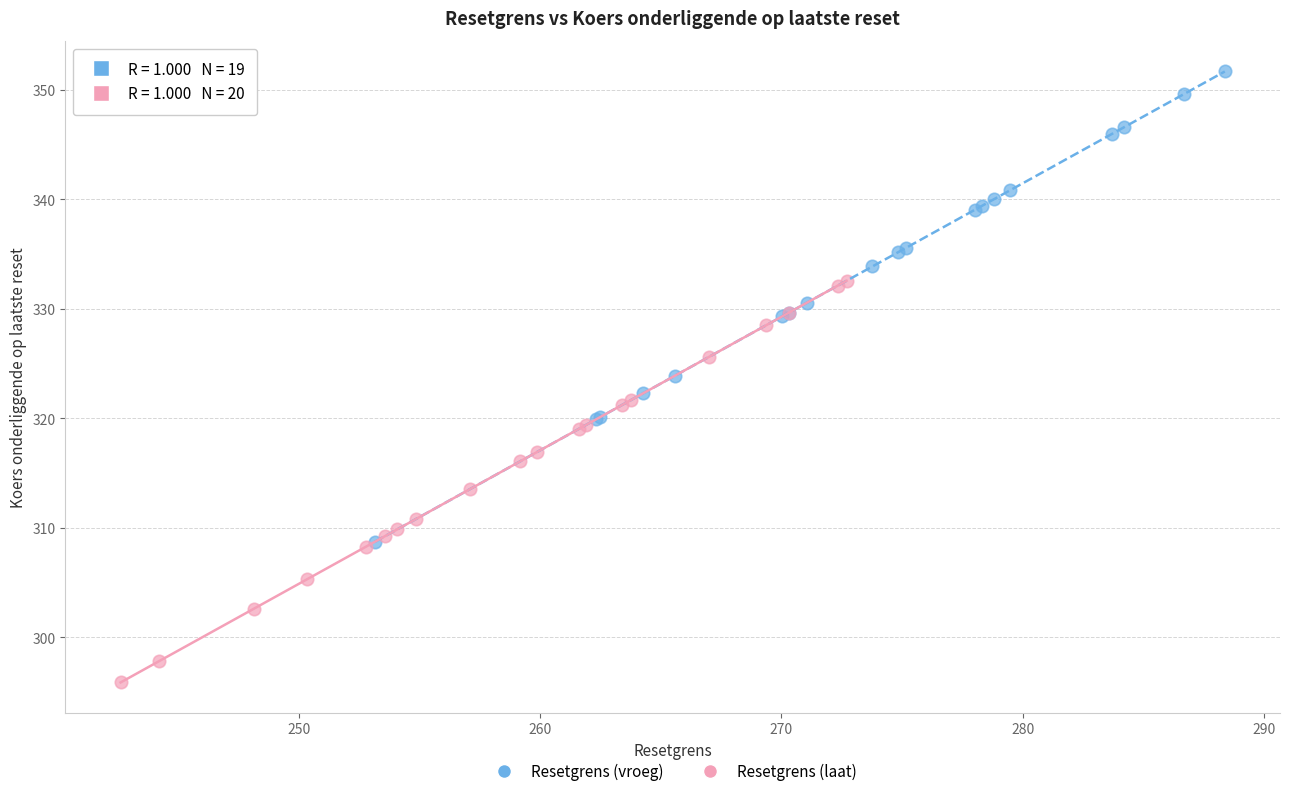

Which series contains the highest Y value?

Resetgrens (vroeg)